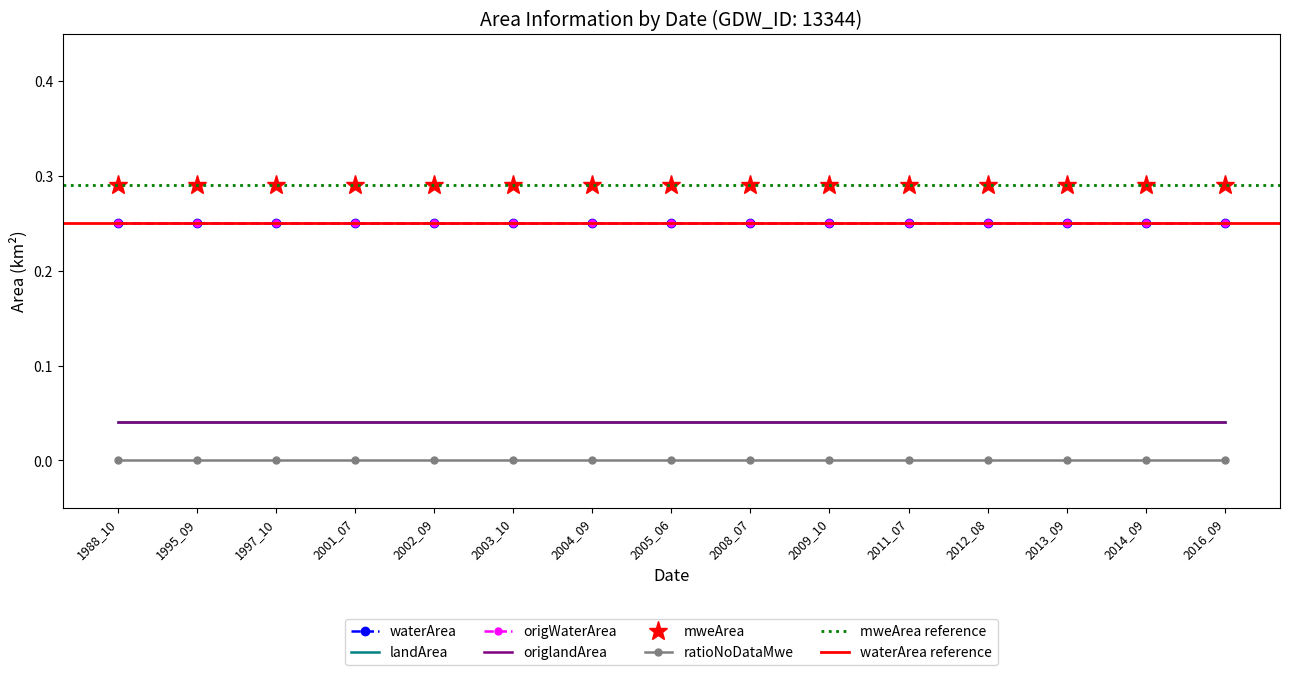

True or false: mweArea and ratioNoDataMwe intersect in this chart.

False